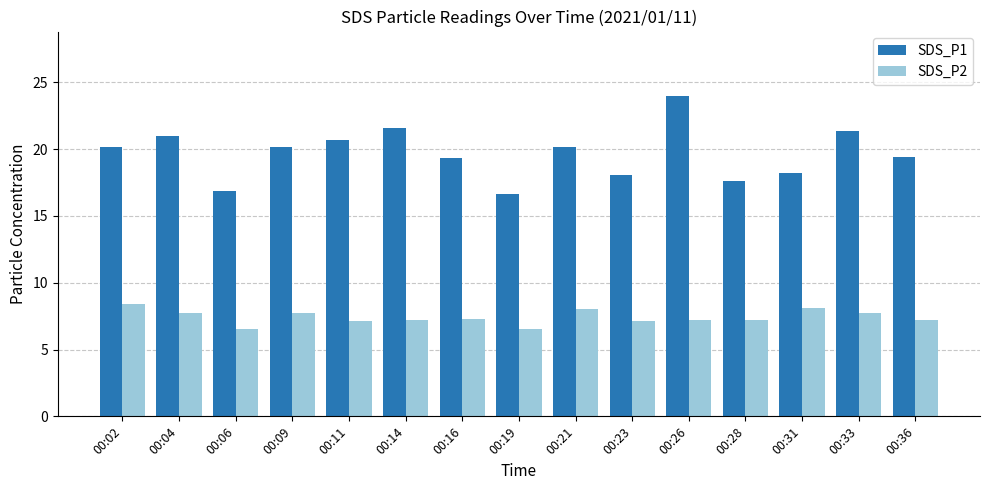

How many bars are there in each group?

2